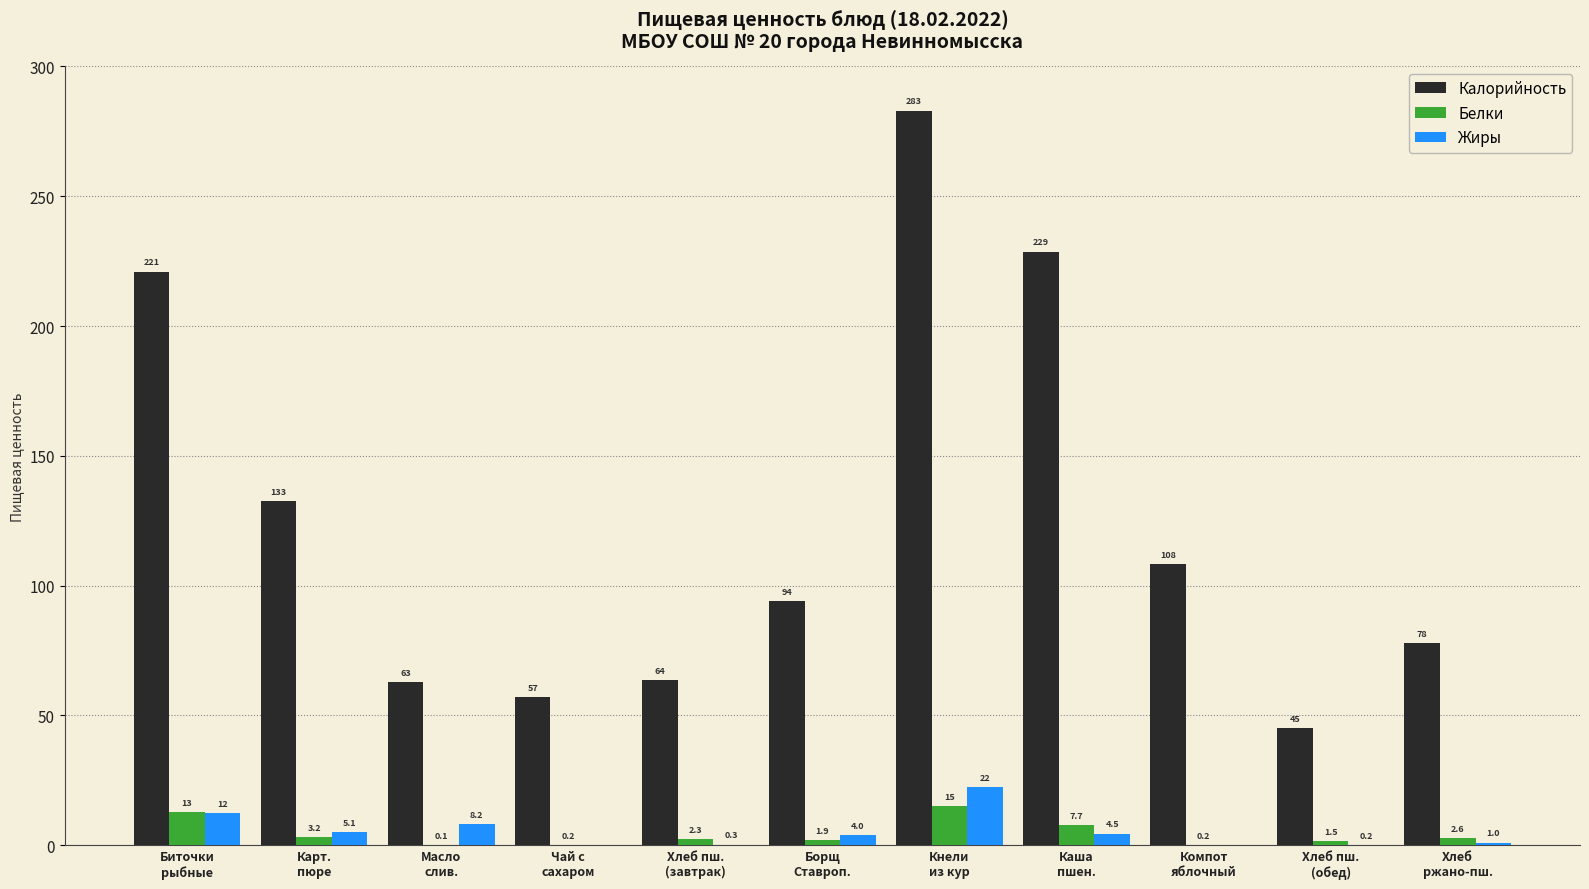

What is the sum of all Белки values?

47.6